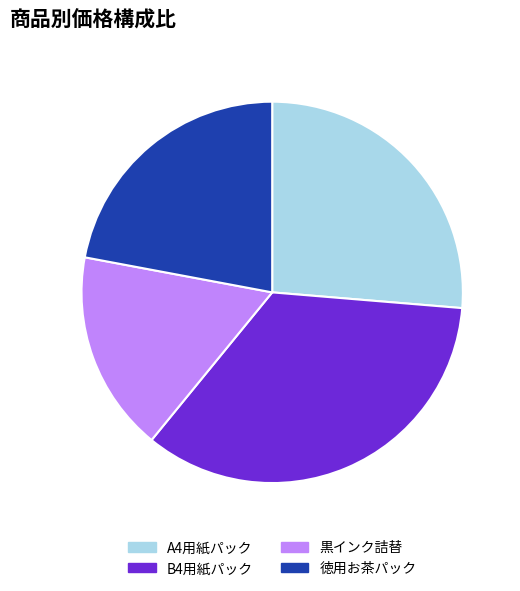

Is it true that B4用紙パック is 35% of the pie?

True